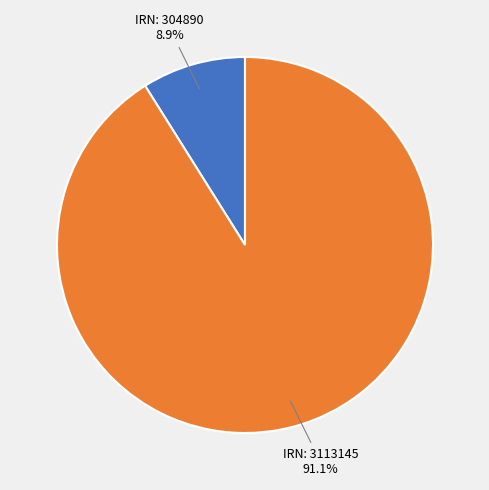

How many slices are in this pie chart?

2